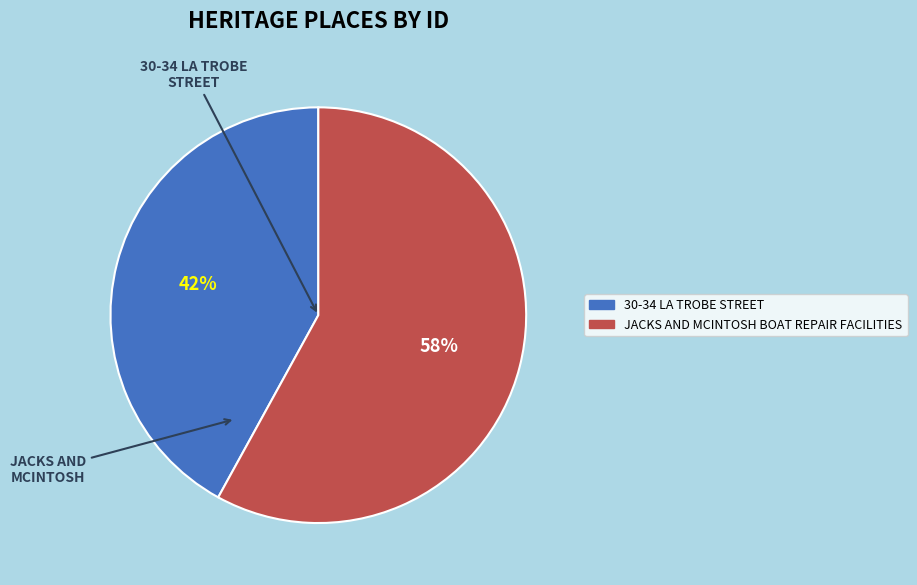

Count the number of slices in the pie.

2